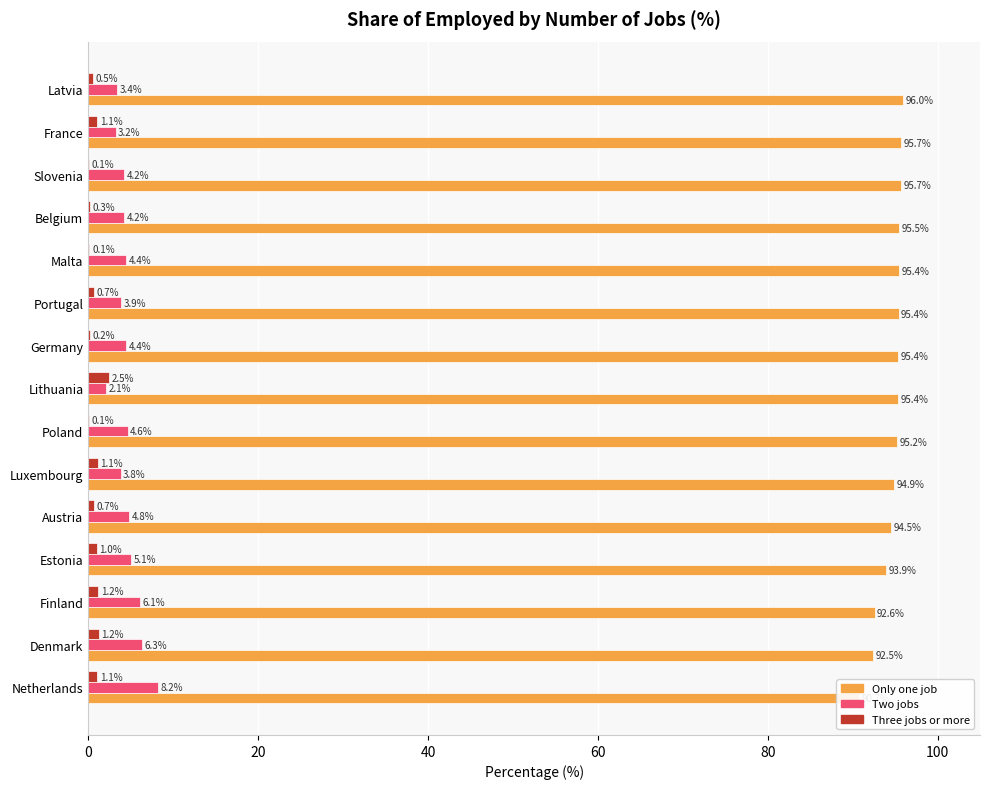

The Two jobs series shows 3.5 at Lithuania. True or false?

False